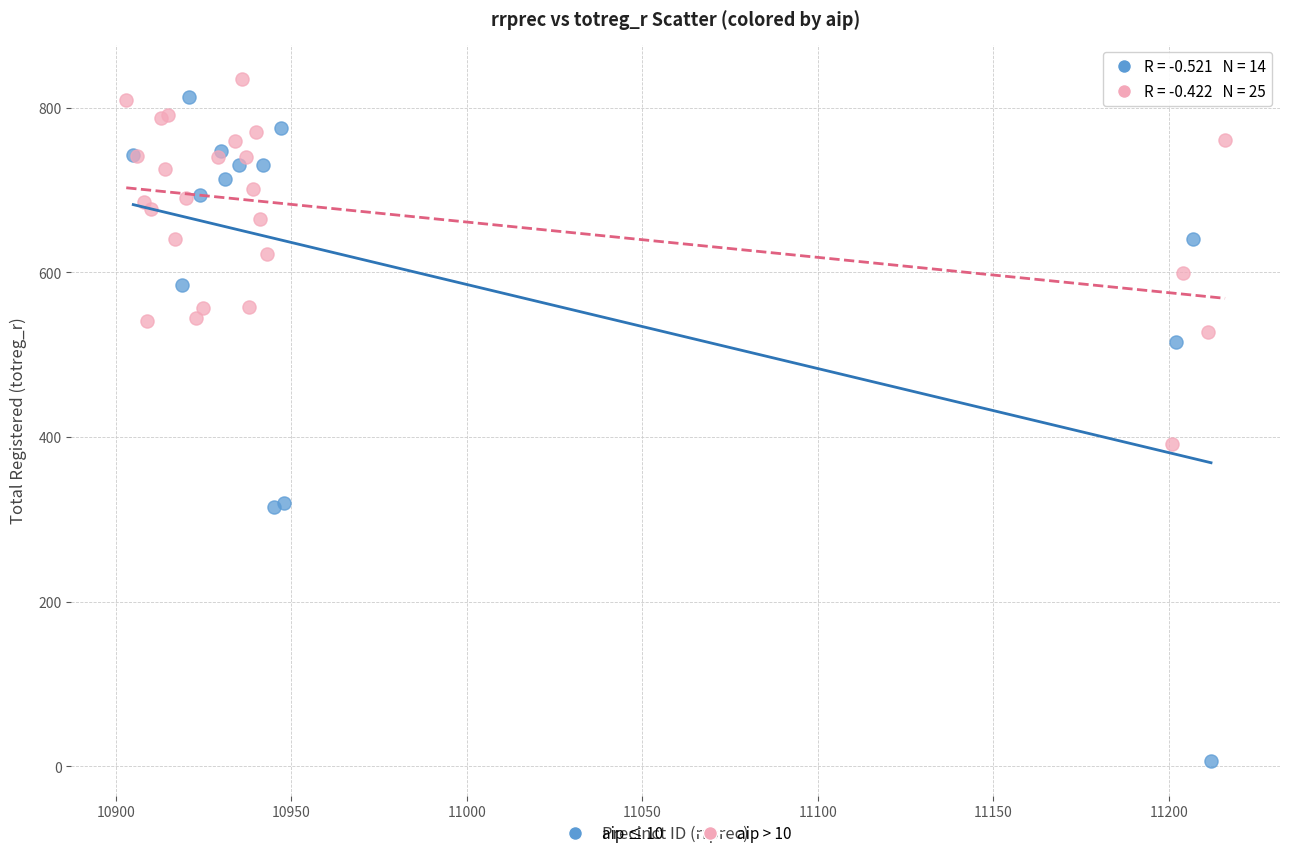

Which series has the largest Y range (max minus min)?

aip ≤ 10